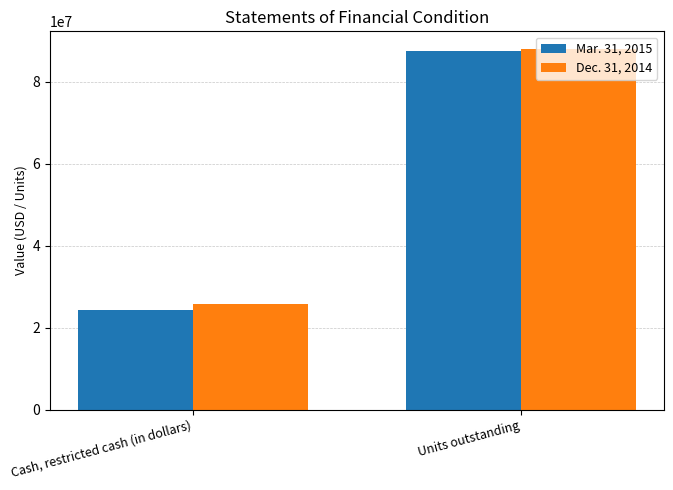

Which series changed the most between Cash, restricted cash (in dollars) and Units outstanding?

Mar. 31, 2015